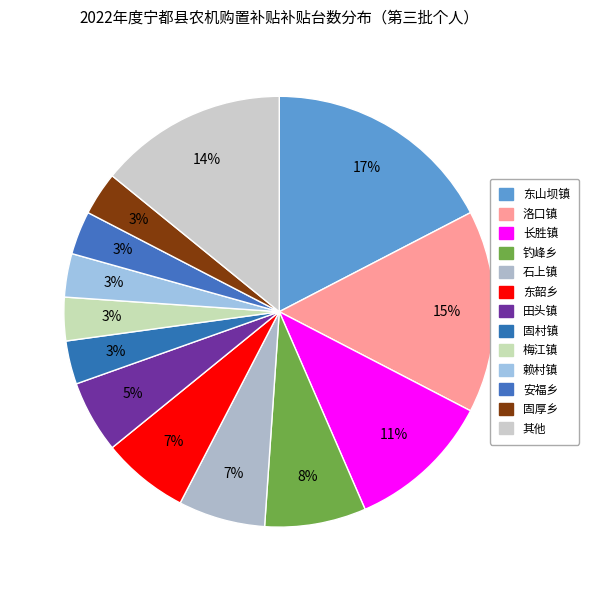

How many segments does this pie chart have?

13